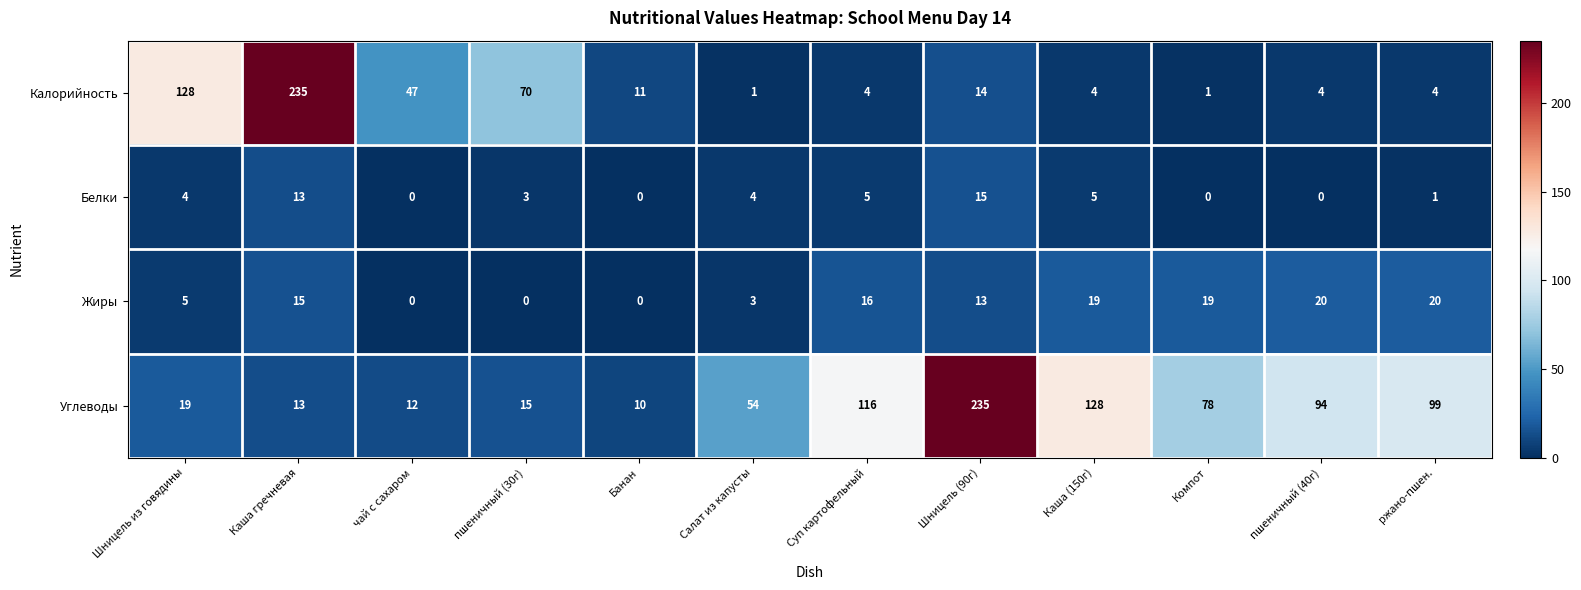

The Калорийность series shows 10 at чай с сахаром. True or false?

False